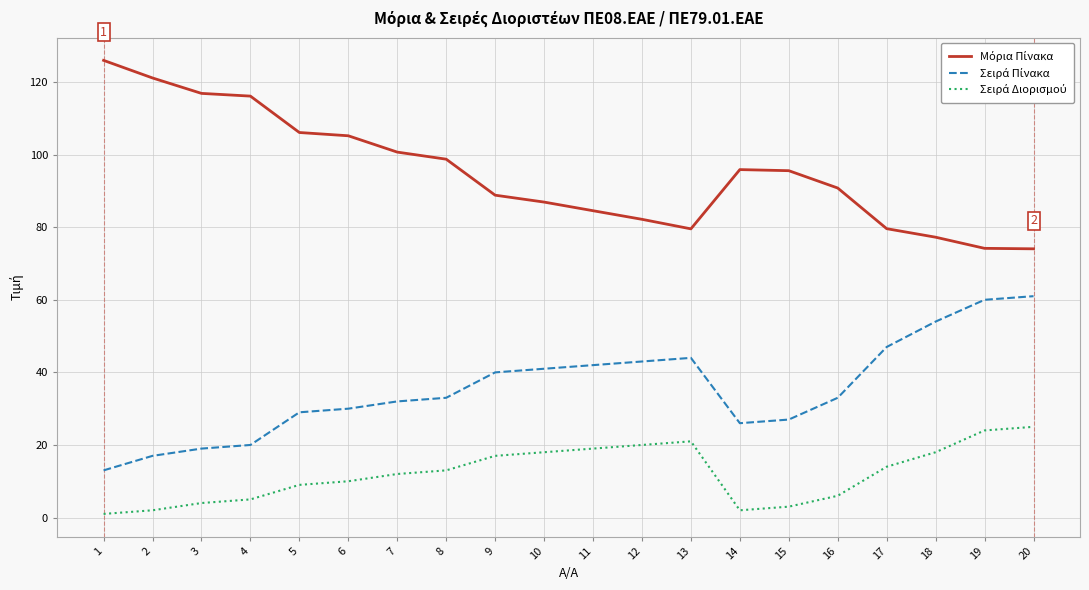

What is the greatest value displayed?

126.0